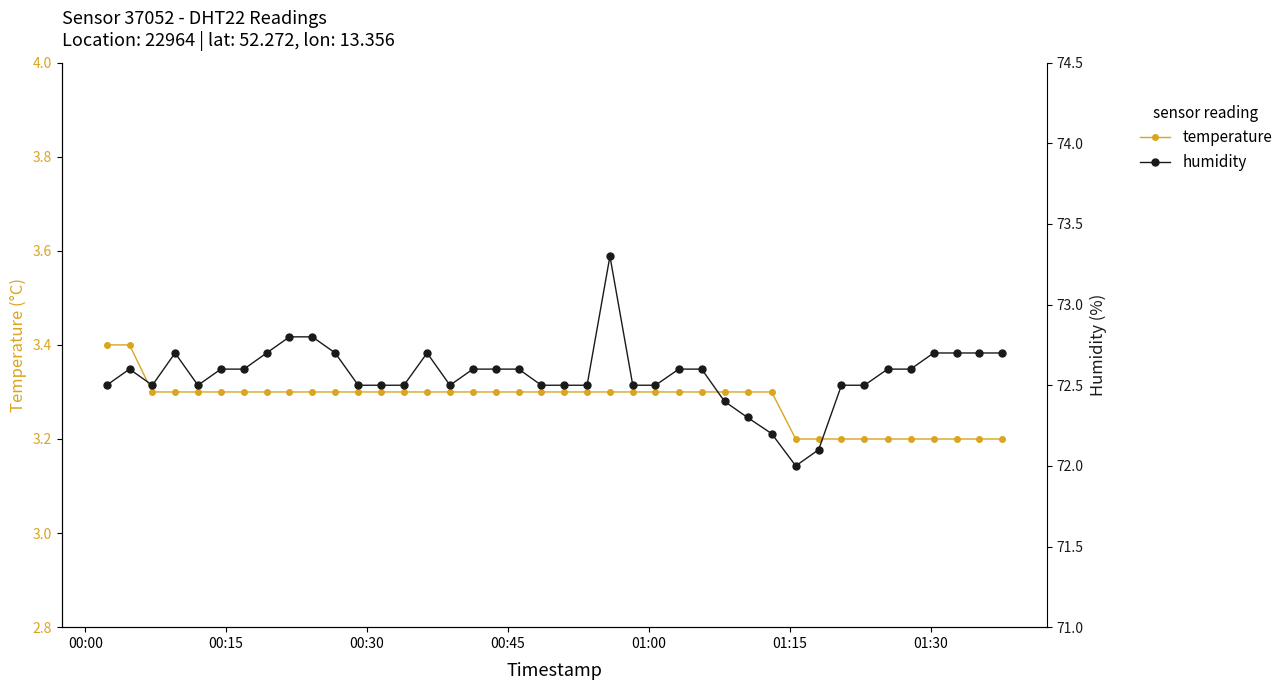

What is the value of the temperature point at the 34th from the left?

3.2